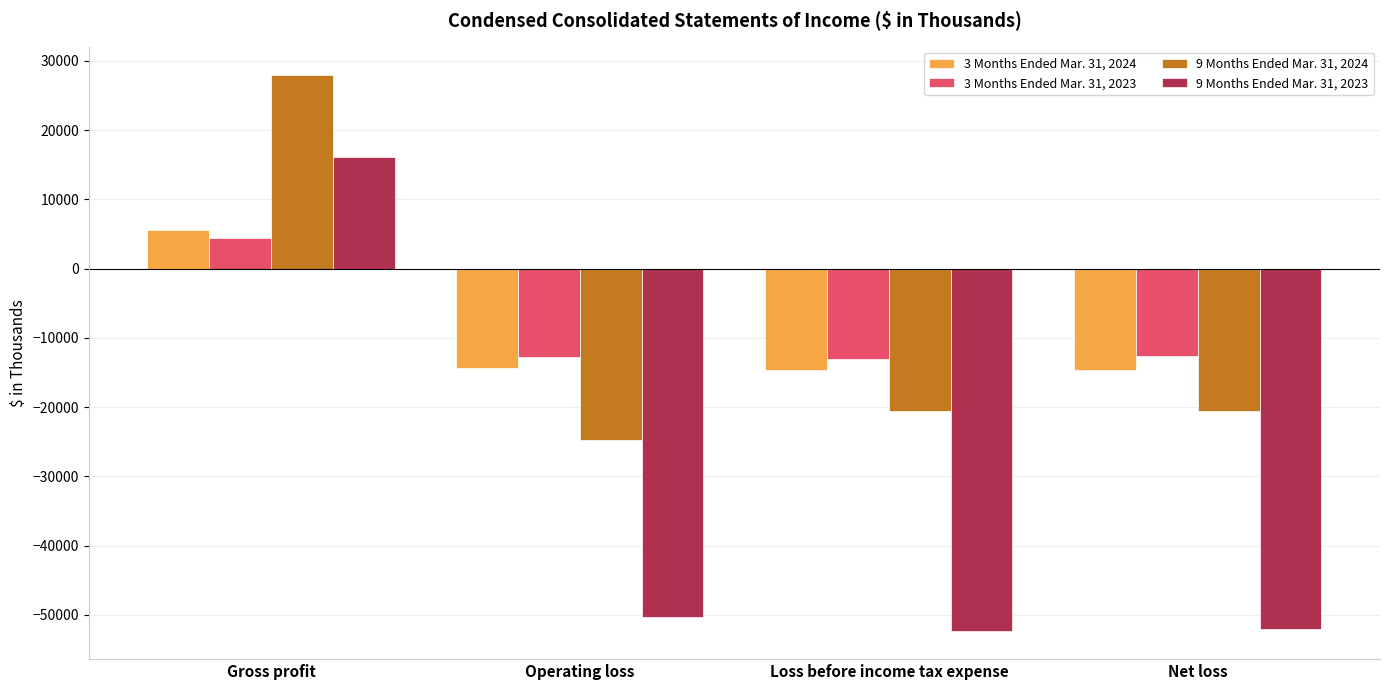

What is the sum of all 3 Months Ended Mar. 31, 2023 values?

-34075